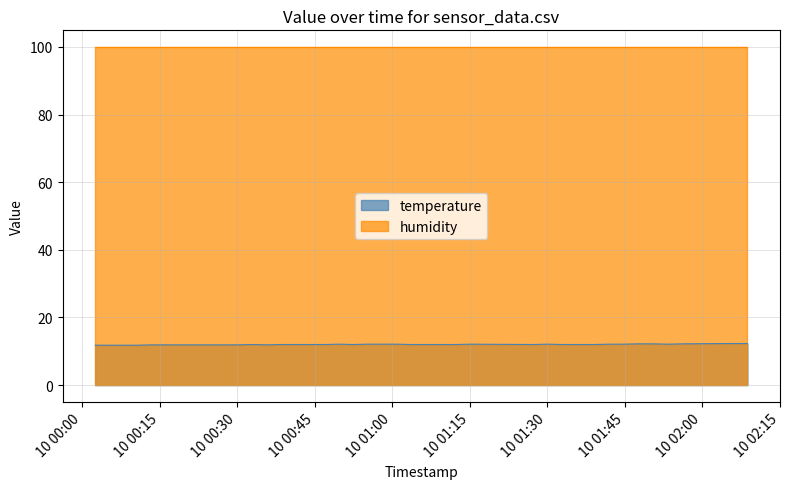

Which series has the largest total across all categories?

humidity